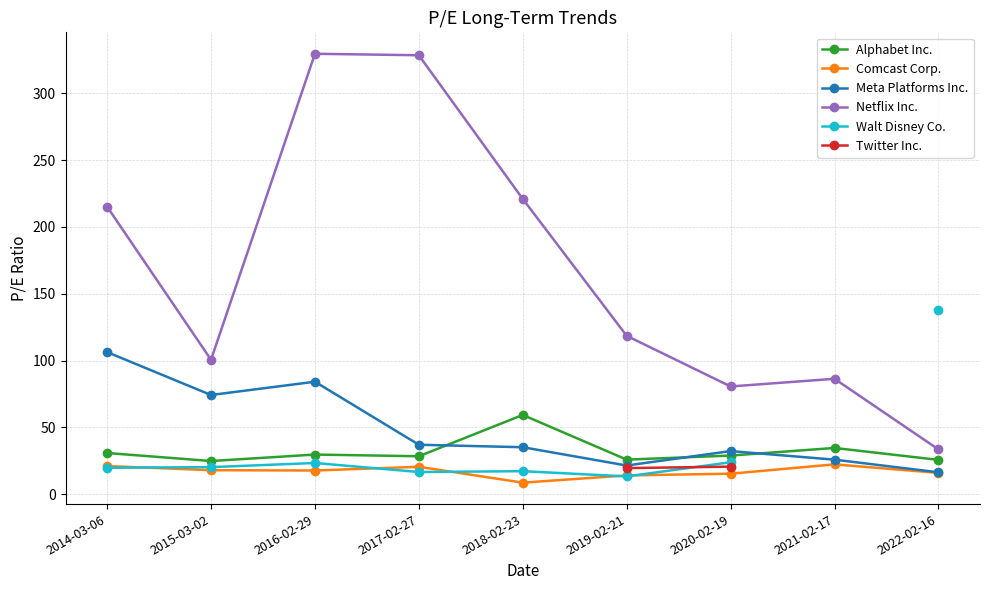

How many lines are shown in the chart?

6